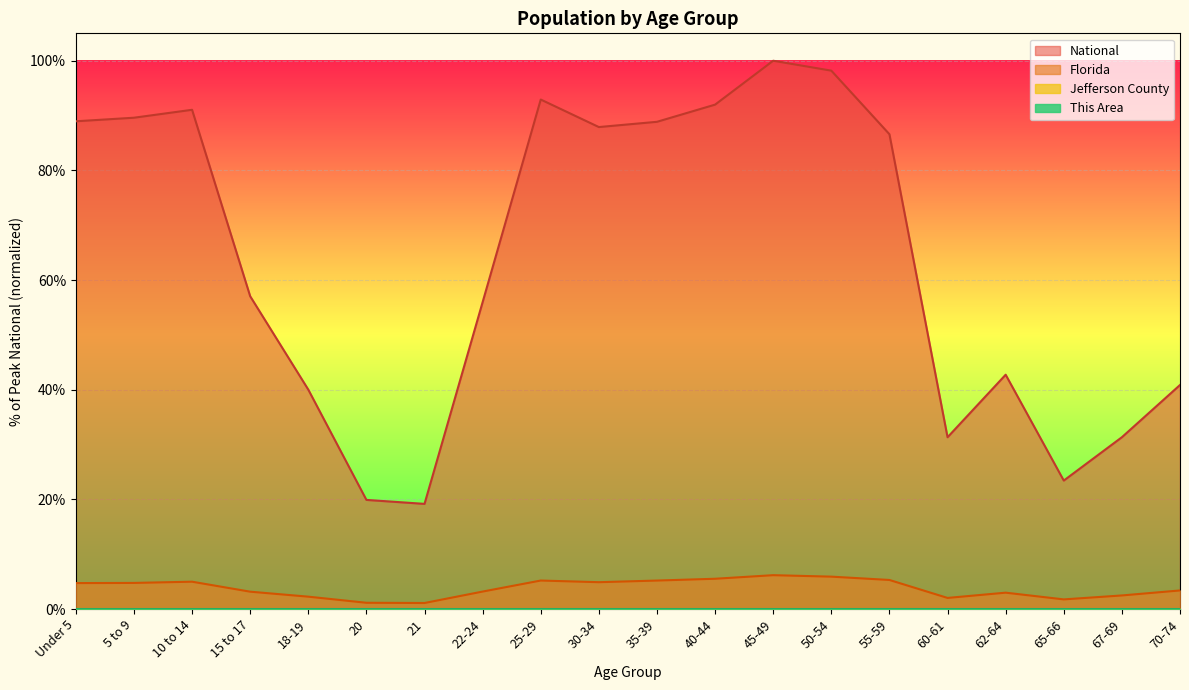

At which category is the sum across all series the highest?

45-49